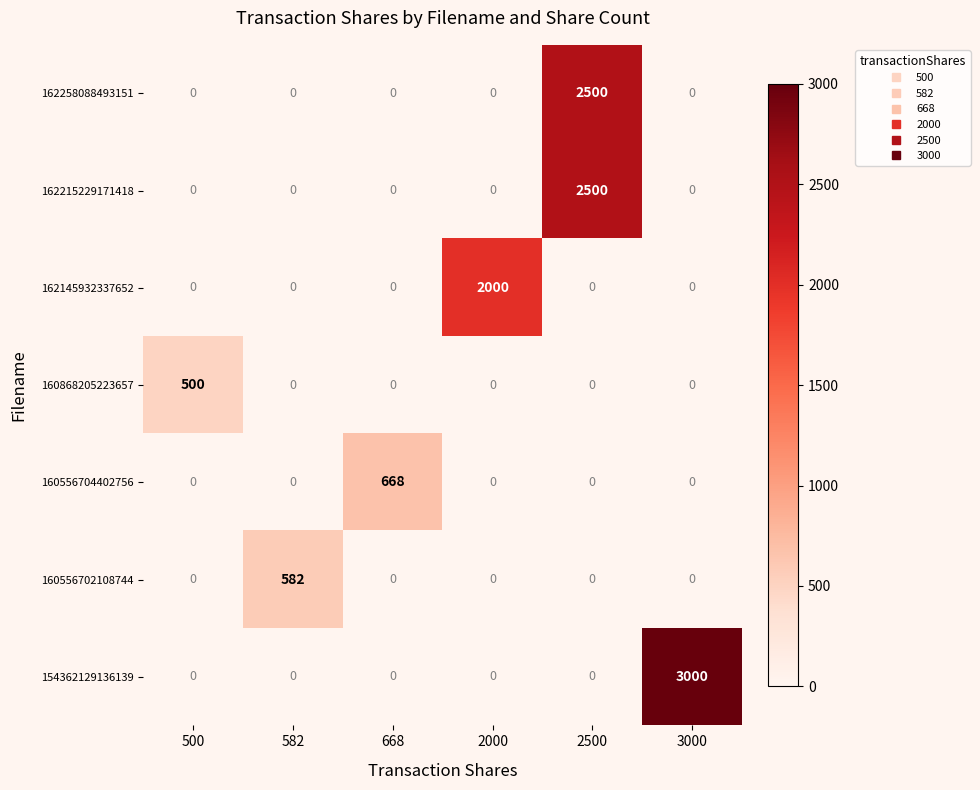

What is the spread (max minus min) of values at 582?

582